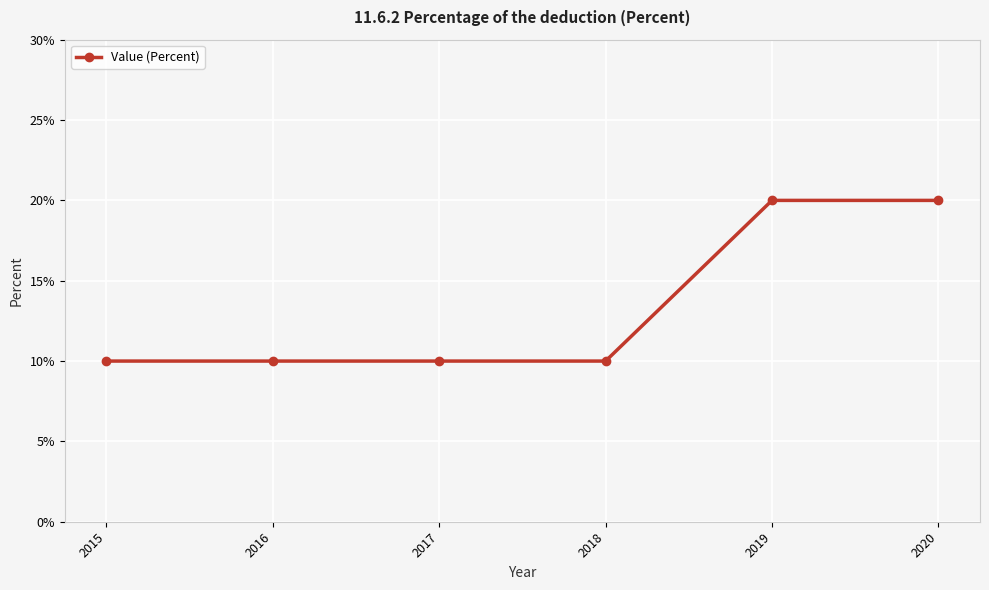

Reading left to right, what are all the values shown in this chart?

10	10	10	10	20	20